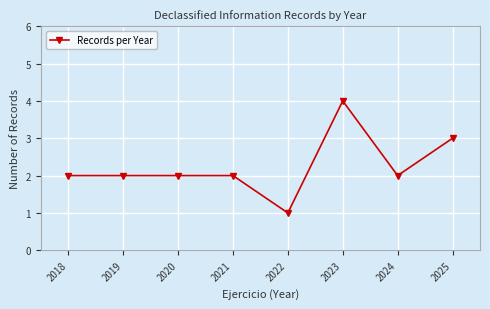

The chart shows a value of 1 at 2018. True or false?

False